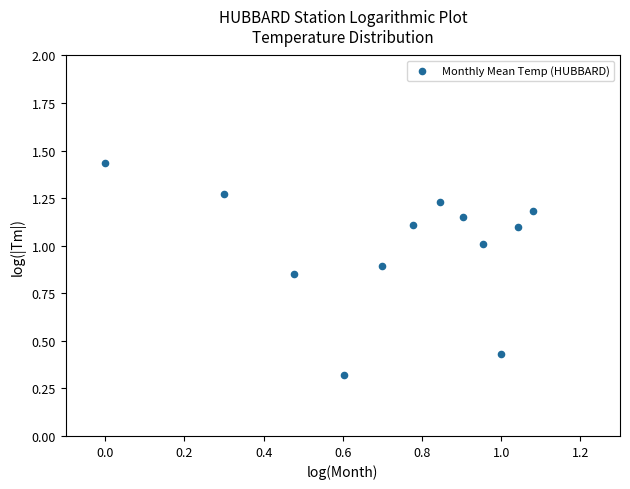

What is the range of Y values (max minus min)?

1.1